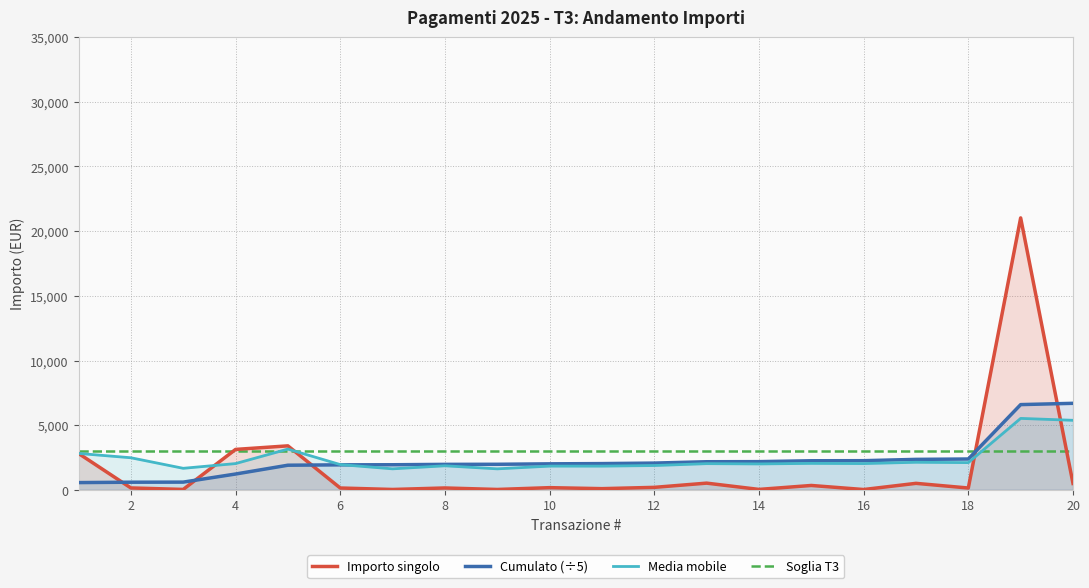

Which series ends up on top after the final intersection of Importo singolo and Cumulato (÷5)?

Cumulato (÷5)